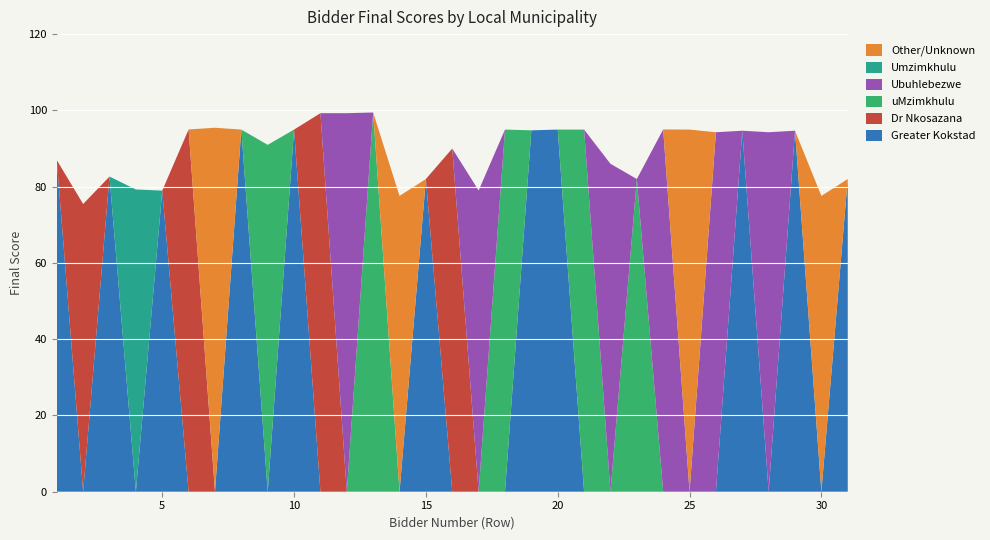

Reading right to left, what are all the values shown in this chart?

Greater Kokstad: 31=82.0	30=0.0	29=94.7	28=0.0	27=94.7	26=0.0	25=0.0	24=0.0	23=0.0	22=0.0	21=0.0	20=95.0	19=94.8	18=0.0	17=0.0	16=0.0	15=82.0	14=0.0	13=0.0	12=0.0	11=0.0	10=95.0	9=0.0	8=95.0	7=0.0	6=0.0	5=79.0	4=0.0	3=82.6	2=0.0	1=87.0
Dr Nkosazana: 31=0.0	30=0.0	29=0.0	28=0.0	27=0.0	26=0.0	25=0.0	24=0.0	23=0.0	22=0.0	21=0.0	20=0.0	19=0.0	18=0.0	17=0.0	16=90.0	15=0.0	14=0.0	13=0.0	12=0.0	11=99.3	10=0.0	9=0.0	8=0.0	7=0.0	6=95.0	5=0.0	4=0.0	3=0.0	2=75.5	1=0.0
uMzimkhulu: 31=0.0	30=0.0	29=0.0	28=0.0	27=0.0	26=0.0	25=0.0	24=0.0	23=82.0	22=0.0	21=95.0	20=0.0	19=0.0	18=95.0	17=0.0	16=0.0	15=0.0	14=0.0	13=99.4	12=0.0	11=0.0	10=0.0	9=91.0	8=0.0	7=0.0	6=0.0	5=0.0	4=0.0	3=0.0	2=0.0	1=0.0
Ubuhlebezwe: 31=0.0	30=0.0	29=0.0	28=94.3	27=0.0	26=94.3	25=0.0	24=95.0	23=0.0	22=86.0	21=0.0	20=0.0	19=0.0	18=0.0	17=79.0	16=0.0	15=0.0	14=0.0	13=0.0	12=99.3	11=0.0	10=0.0	9=0.0	8=0.0	7=0.0	6=0.0	5=0.0	4=0.0	3=0.0	2=0.0	1=0.0
Umzimkhulu: 31=0.0	30=0.0	29=0.0	28=0.0	27=0.0	26=0.0	25=0.0	24=0.0	23=0.0	22=0.0	21=0.0	20=0.0	19=0.0	18=0.0	17=0.0	16=0.0	15=0.0	14=0.0	13=0.0	12=0.0	11=0.0	10=0.0	9=0.0	8=0.0	7=0.0	6=0.0	5=0.0	4=79.3	3=0.0	2=0.0	1=0.0
Other/Unknown: 31=0.0	30=77.6	29=0.0	28=0.0	27=0.0	26=0.0	25=95.0	24=0.0	23=0.0	22=0.0	21=0.0	20=0.0	19=0.0	18=0.0	17=0.0	16=0.0	15=0.0	14=77.6	13=0.0	12=0.0	11=0.0	10=0.0	9=0.0	8=0.0	7=95.4	6=0.0	5=0.0	4=0.0	3=0.0	2=0.0	1=0.0